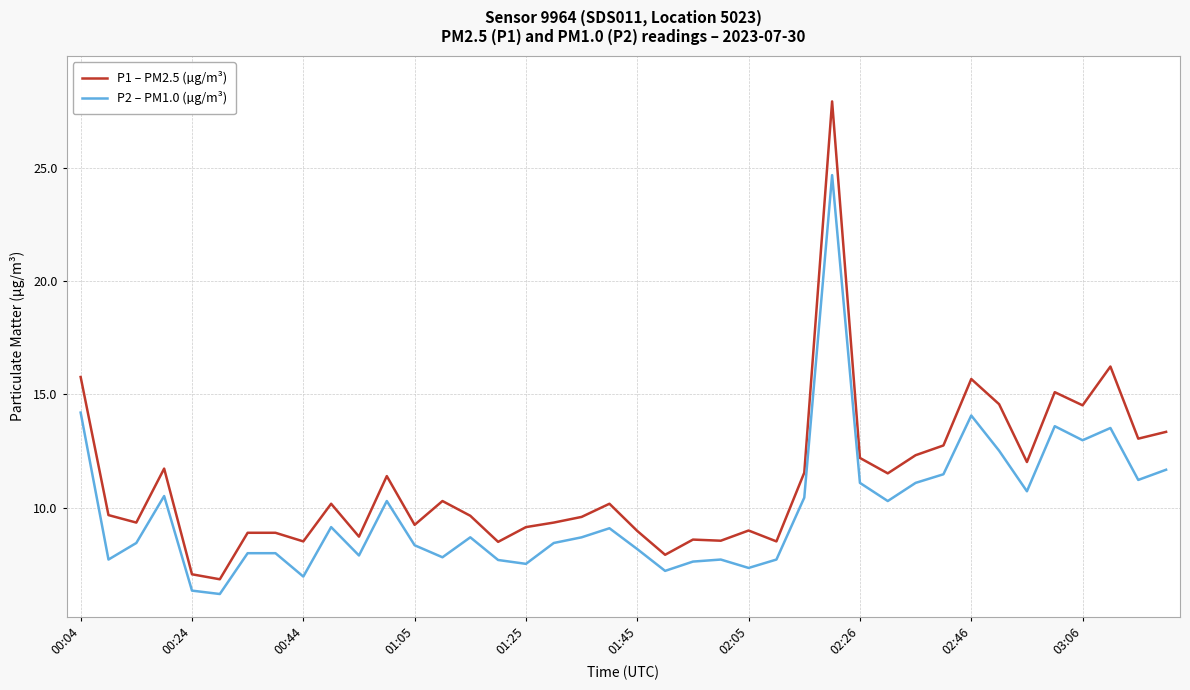

Rank the series by their maximum value, from highest to lowest.

P1 – PM2.5 (µg/m³), P2 – PM1.0 (µg/m³)